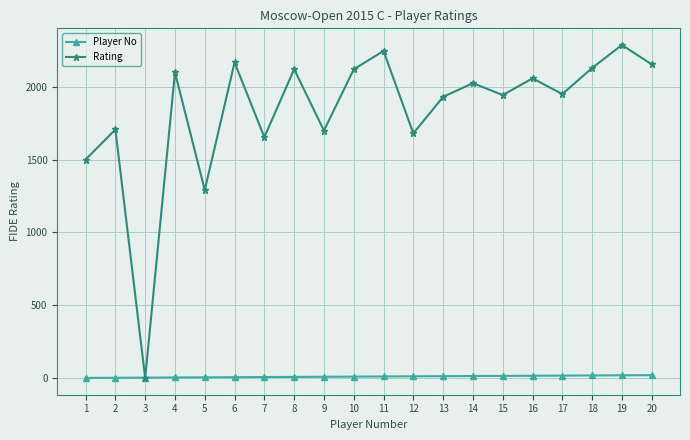

List the series in order of their peak value, lowest first.

Player No, Rating